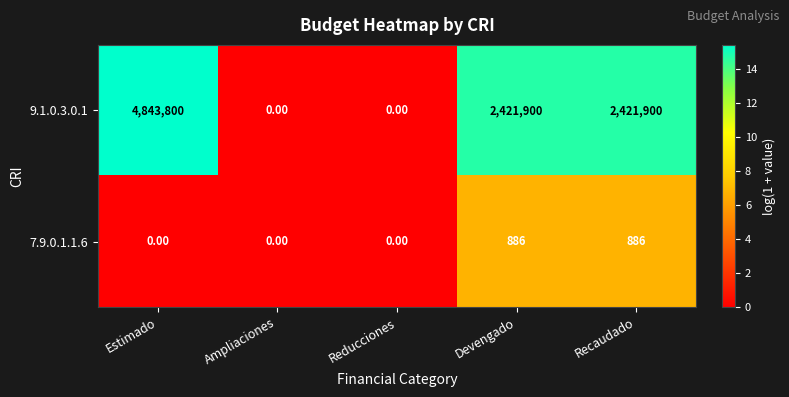

How many categories are shown in the chart?

5